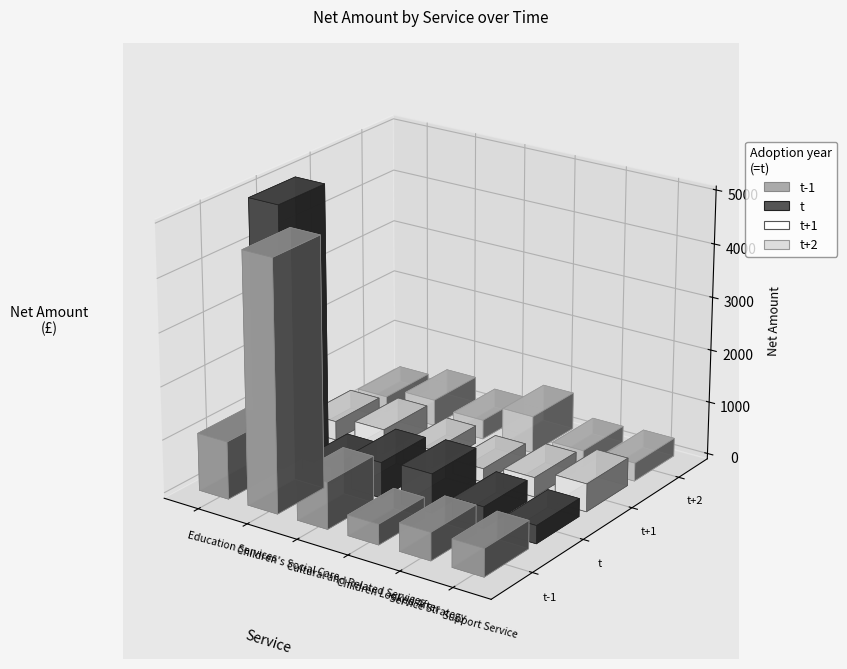

What position from the left is Service Strategy?

5